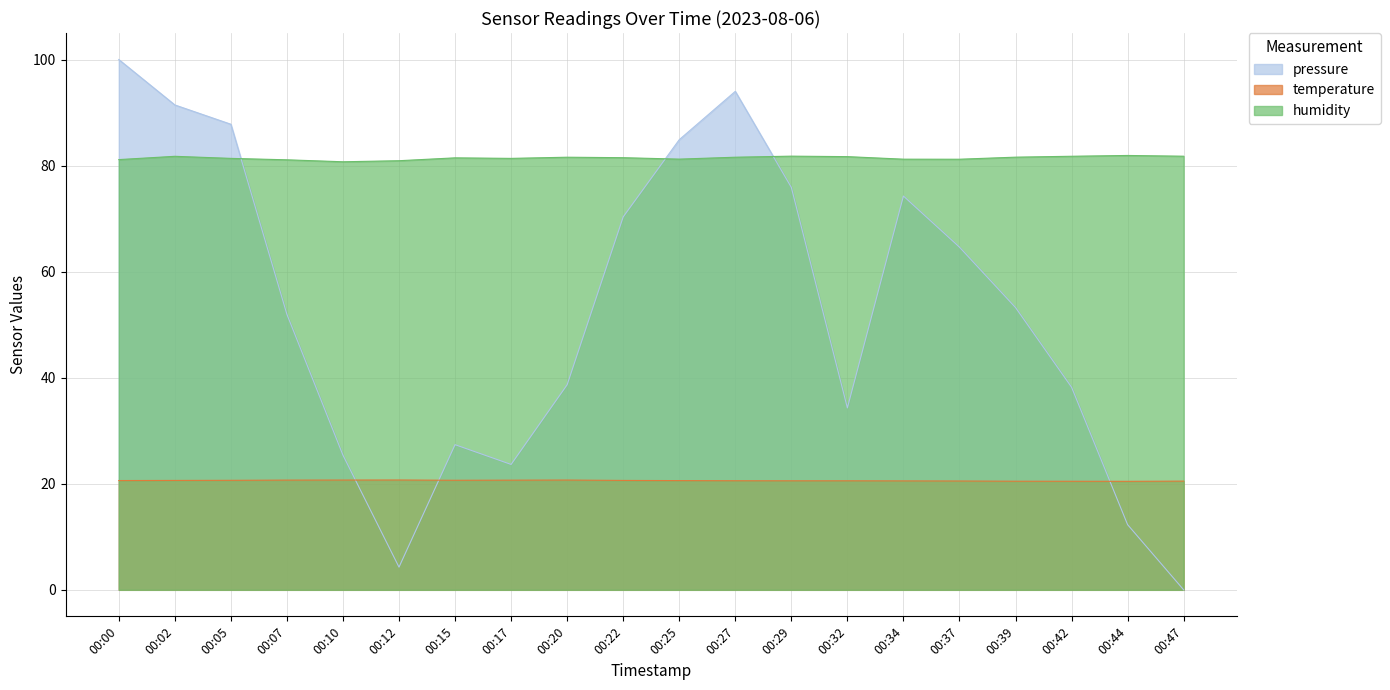

What are all the series names shown in the legend?

pressure, temperature, humidity